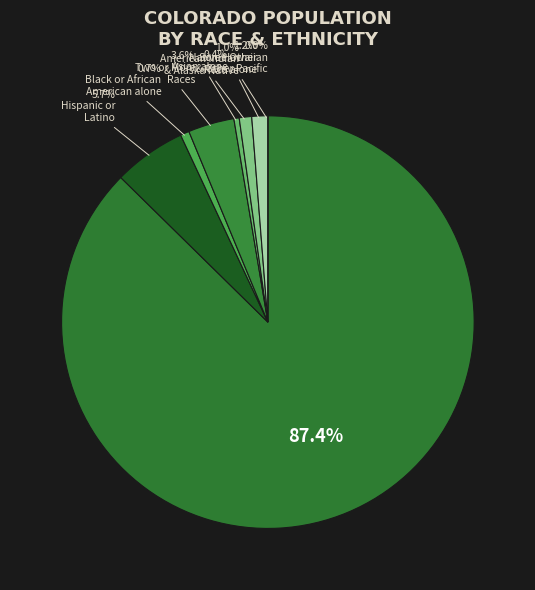

What is the ratio of the value at Black or African American alone to the value at American Indian and Alaska Native?

0.7